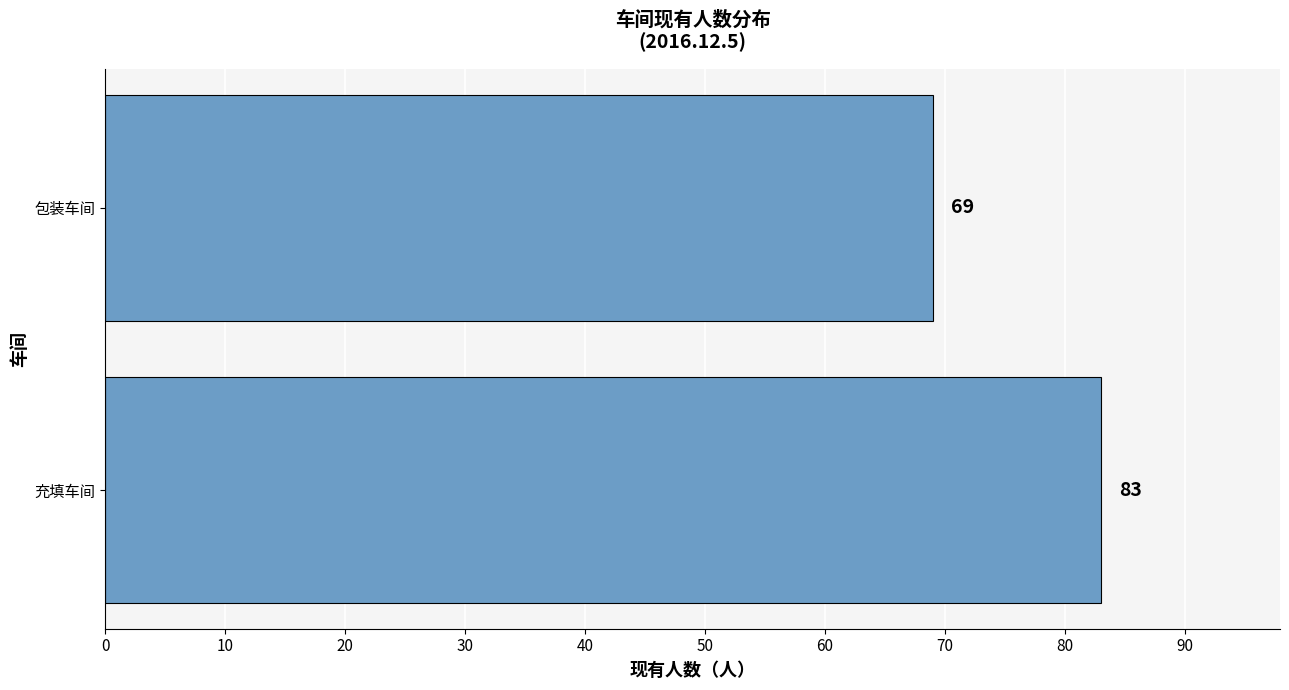

Reading top to bottom, transcribe all the data shown in this chart.

69	83